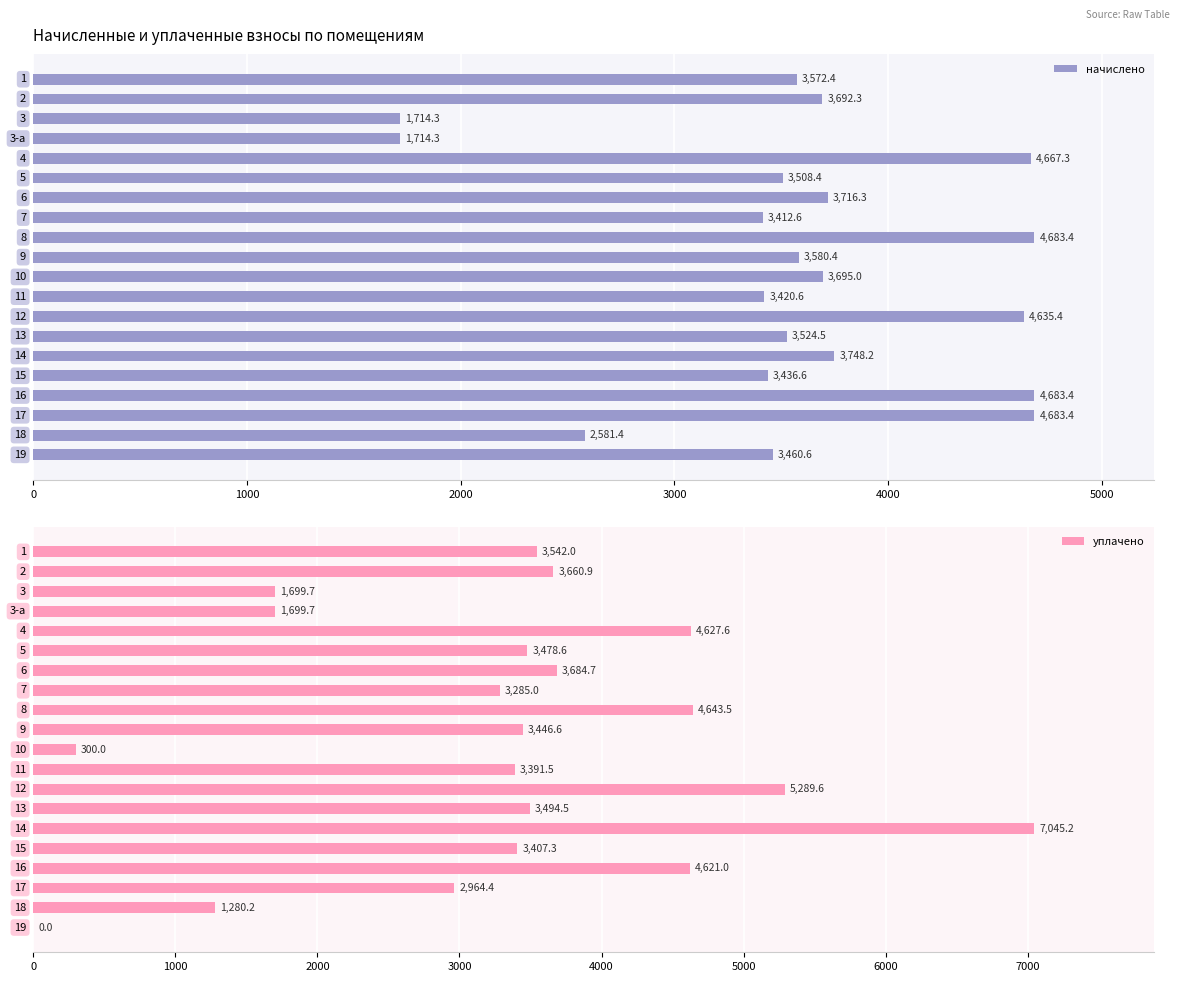

Which series has the largest range (max minus min)?

уплачено